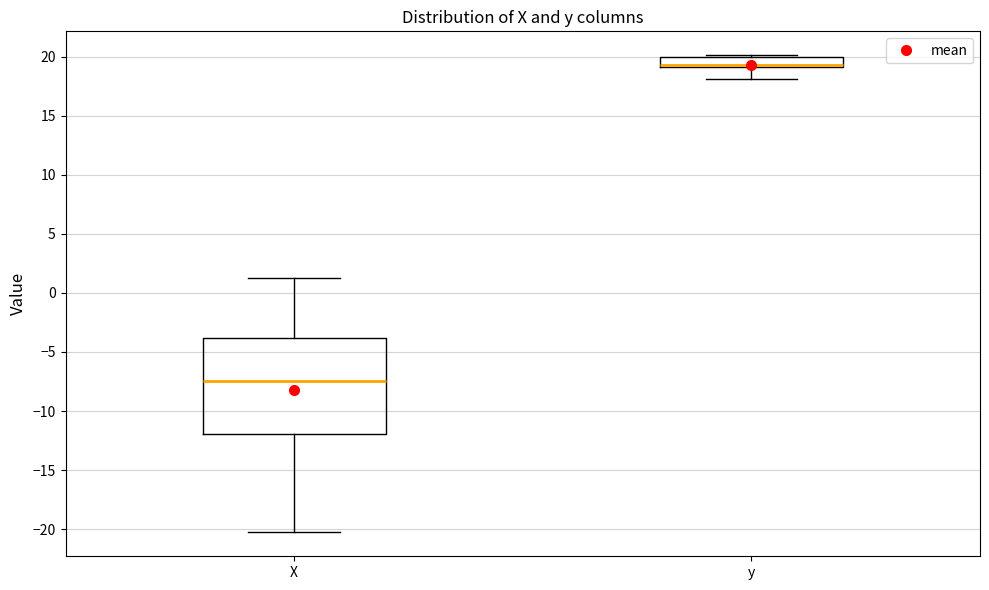

Comparing the boxes themselves (not the whiskers), which one is the tallest?

X